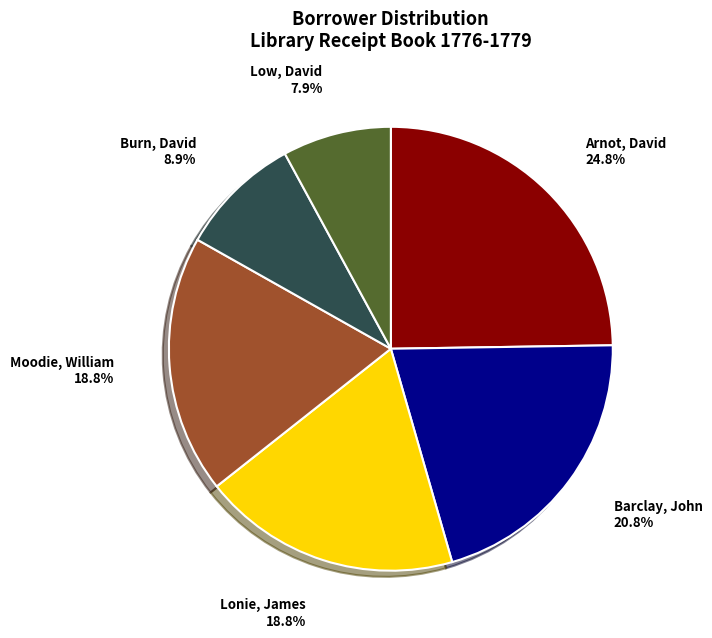

Do Barclay, John and Low, David together represent more than half of the pie?

No